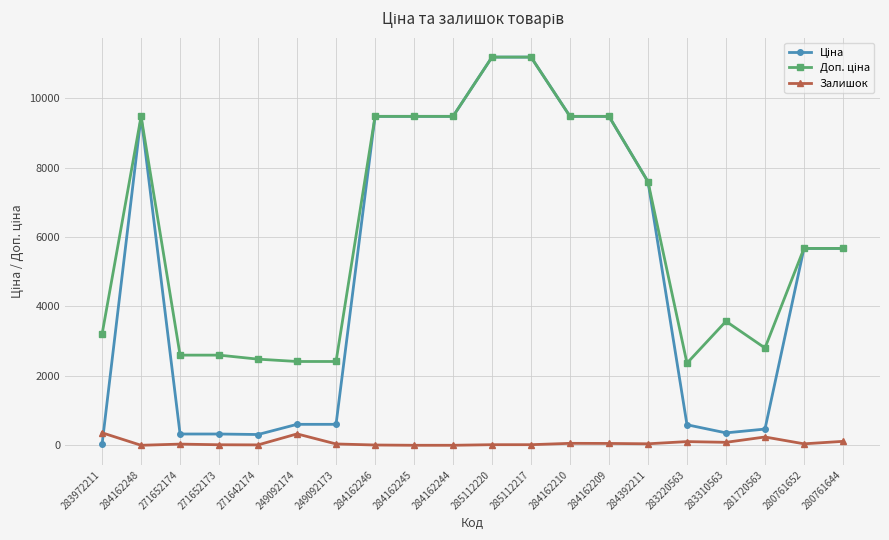

True or false: Залишок has more than 2 points higher than both neighbors.

True